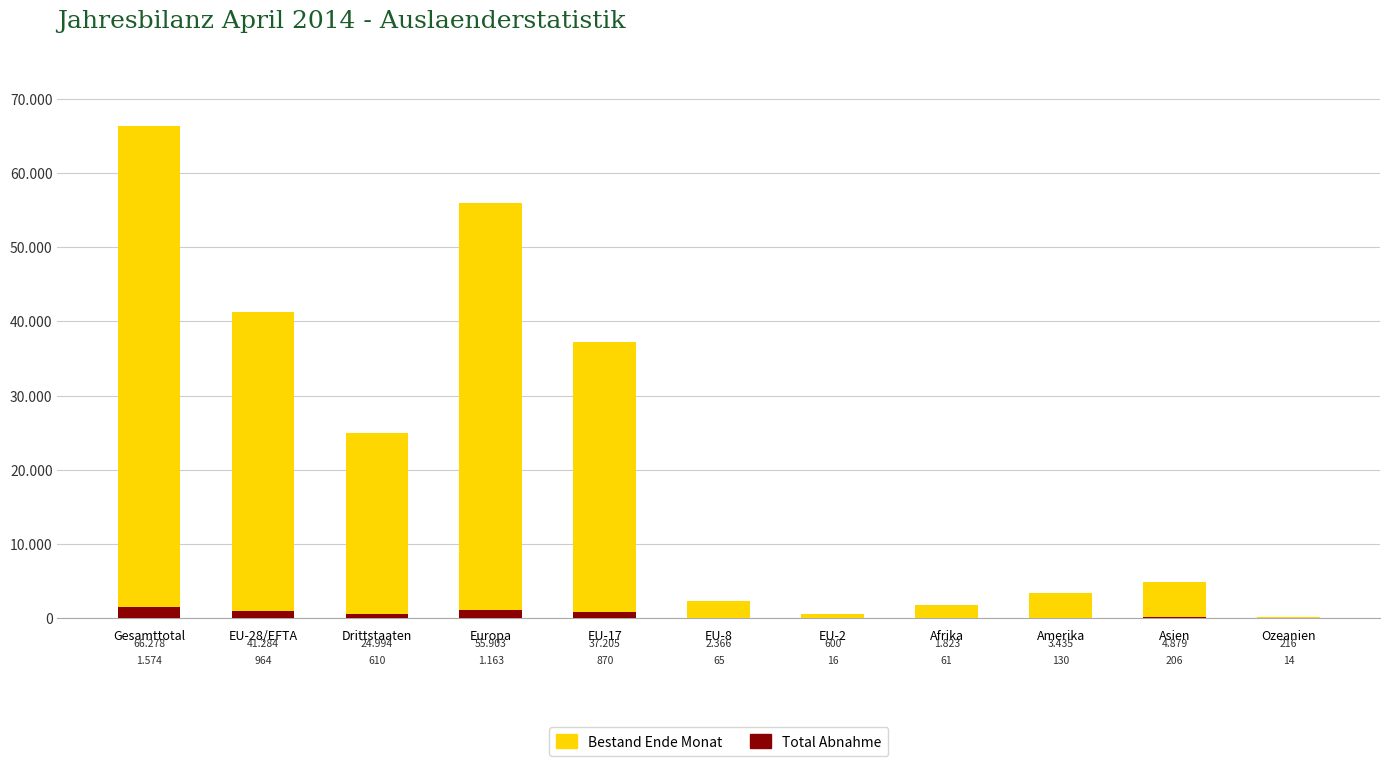

Reading left to right, list all the values displayed in this chart.

Bestand Ende Monat: Gesamttotal=66278	EU-28/EFTA=41284	Drittstaaten=24994	Europa=55903	EU-17=37205	EU-8=2366	EU-2=600	Afrika=1823	Amerika=3435	Asien=4879	Ozeanien=216
Total Abnahme: Gesamttotal=1574	EU-28/EFTA=964	Drittstaaten=610	Europa=1163	EU-17=870	EU-8=65	EU-2=16	Afrika=61	Amerika=130	Asien=206	Ozeanien=14